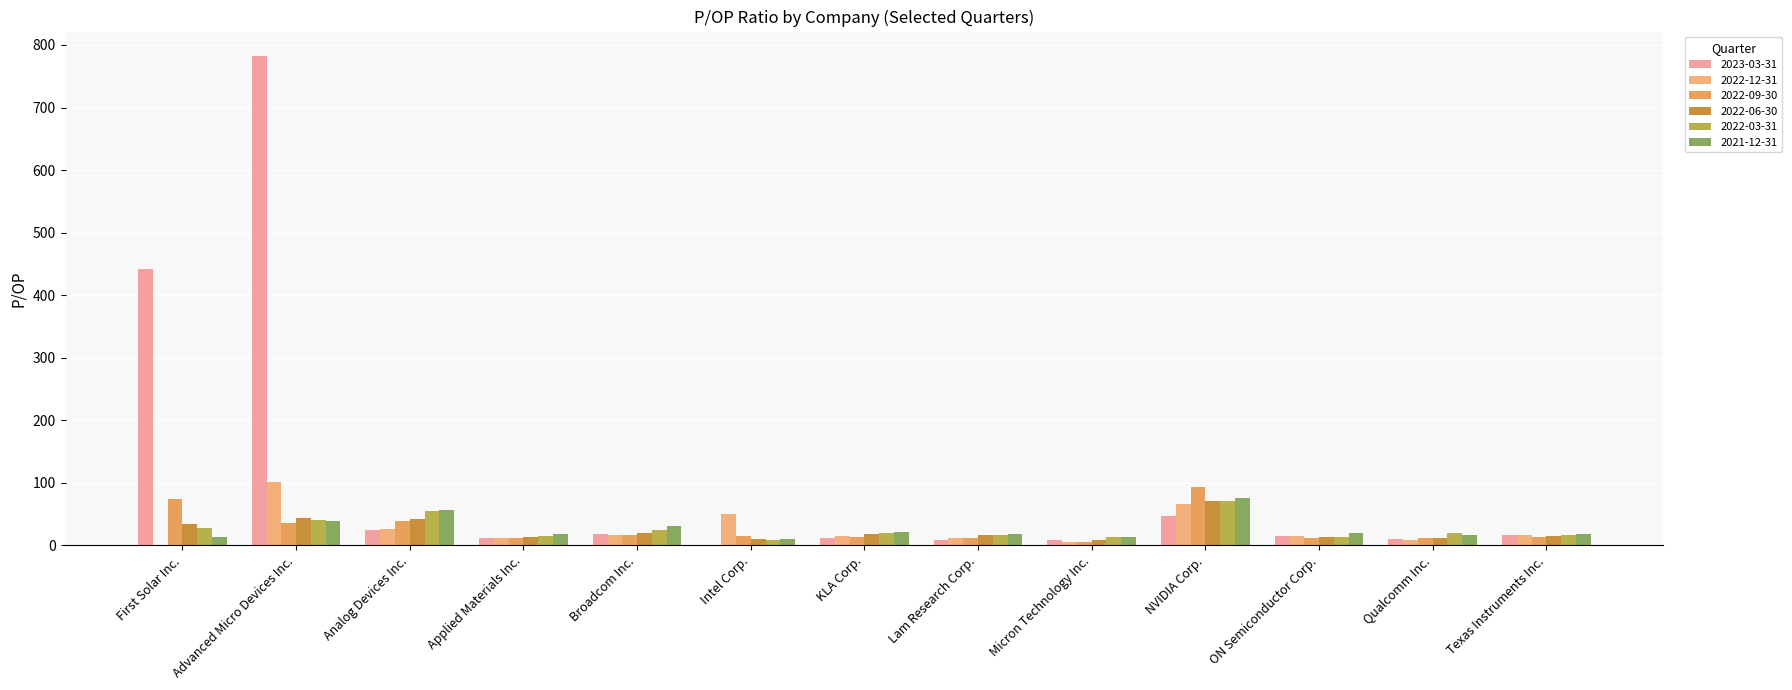

How many values in the 2021-12-31 series exceed 18?

8